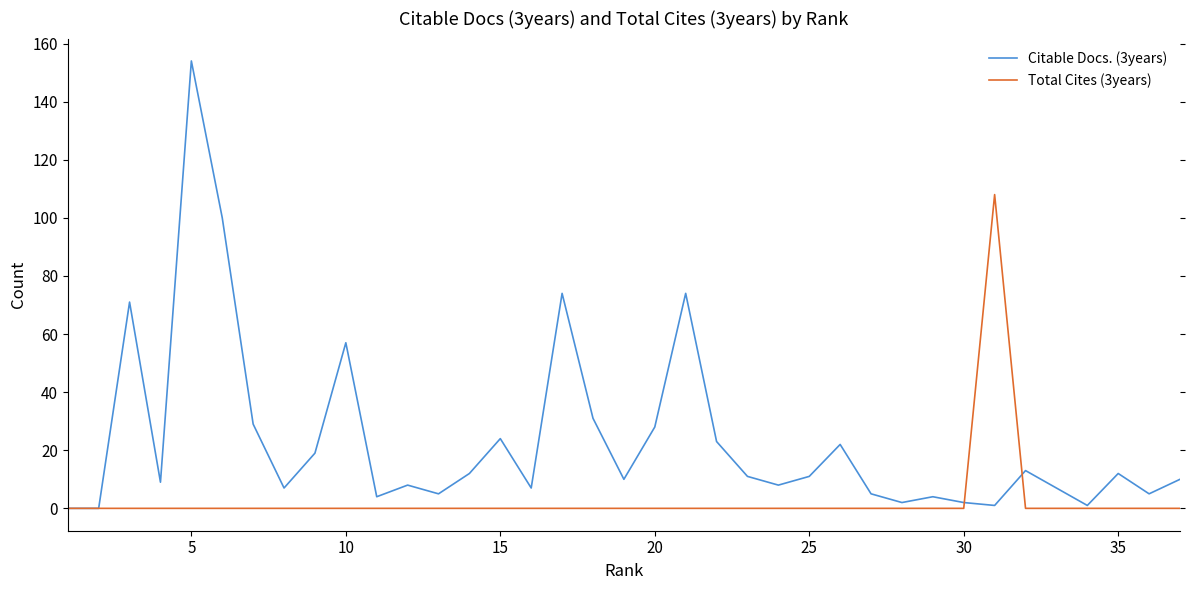

Rank the series by their average value, from highest to lowest.

Citable Docs. (3years), Total Cites (3years)